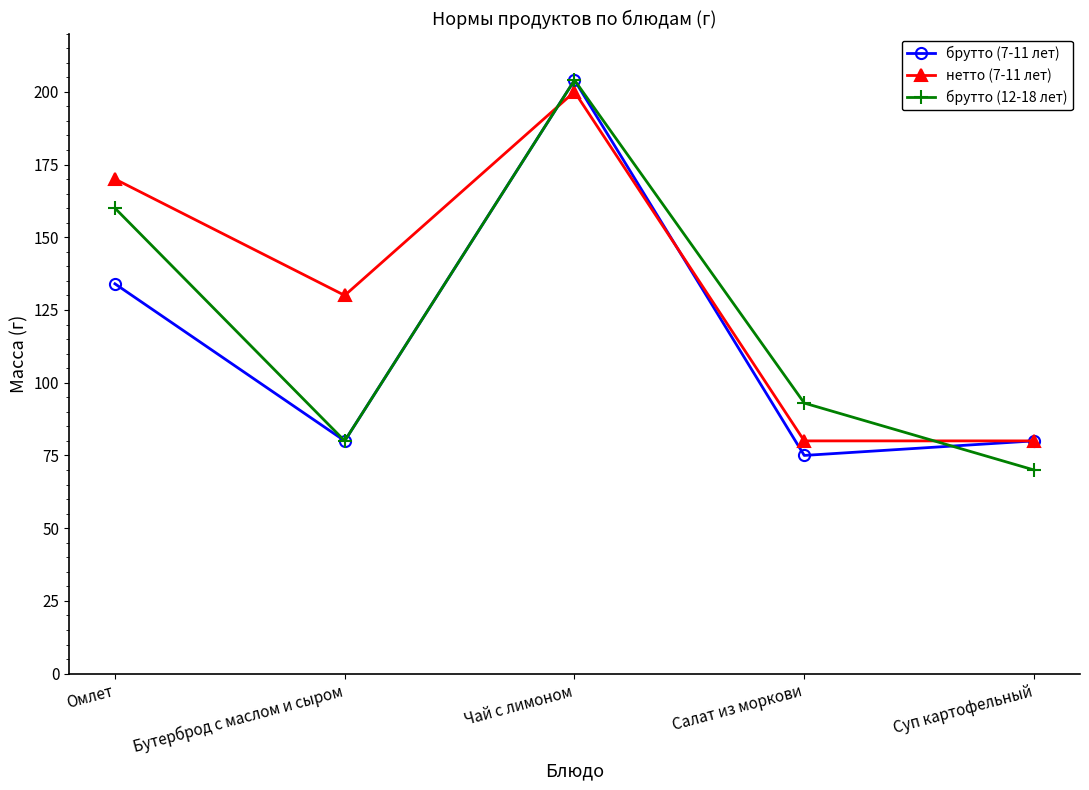

What is the maximum value for брутто (7-11 лет)?

204